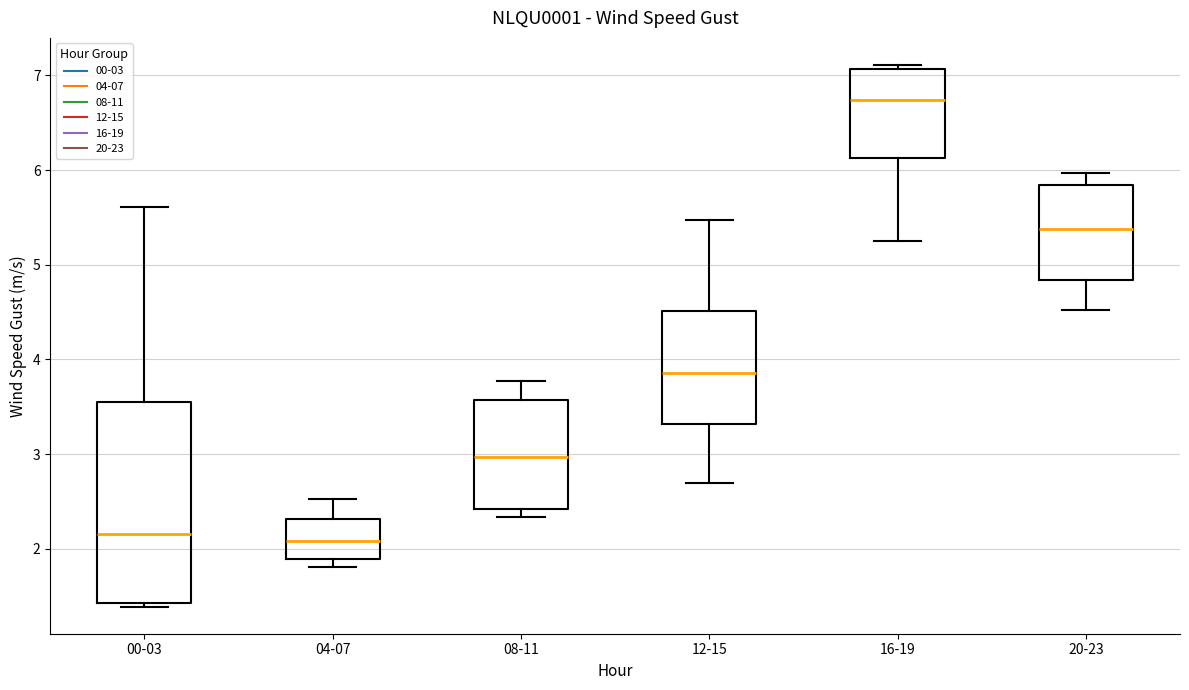

Where does the median line of the box for 00-03 sit on the y-axis? The values are not printed on the chart, so give them approximately, as read against the axis.

2.2